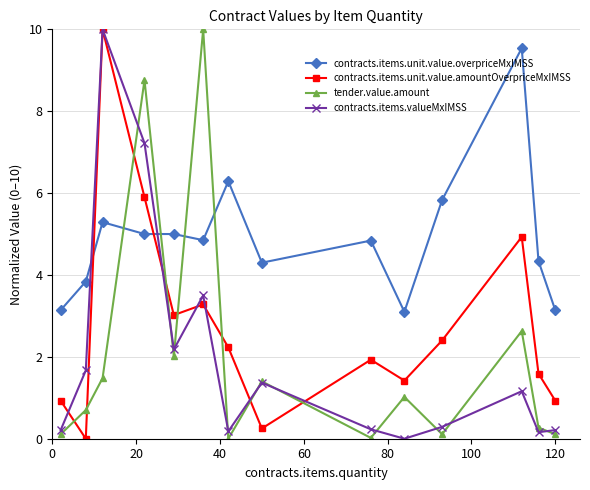

How many data points in contracts.items.unit.value.amountOverpriceMxIMSS are less than 2?

7